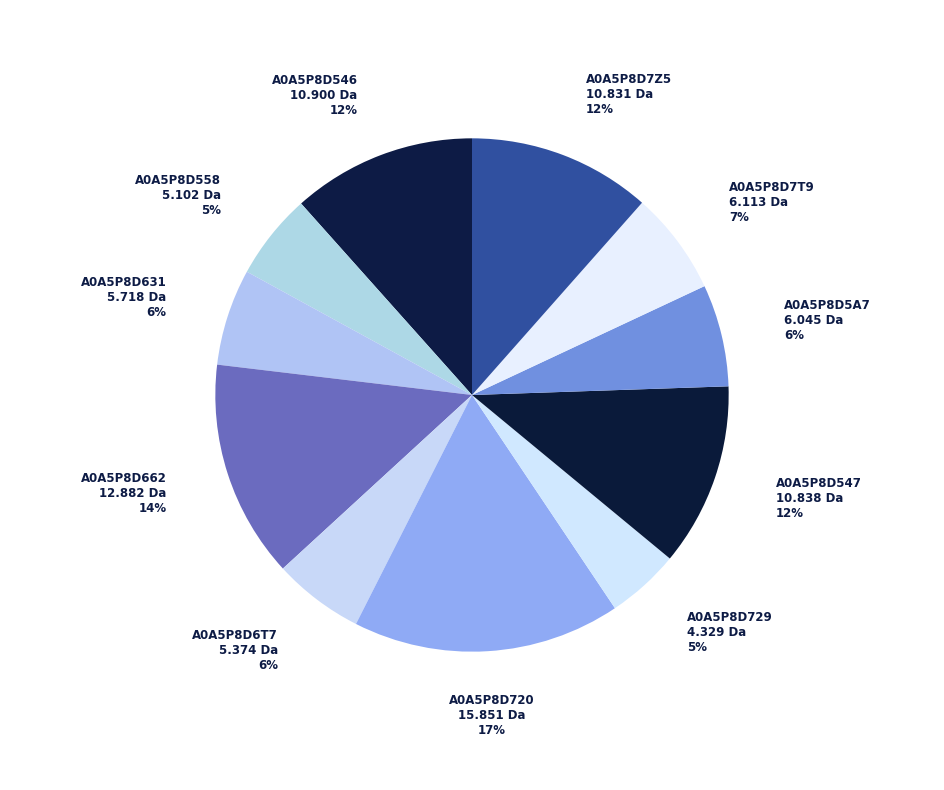

Which category has the biggest portion of the pie?

A0A5P8D720